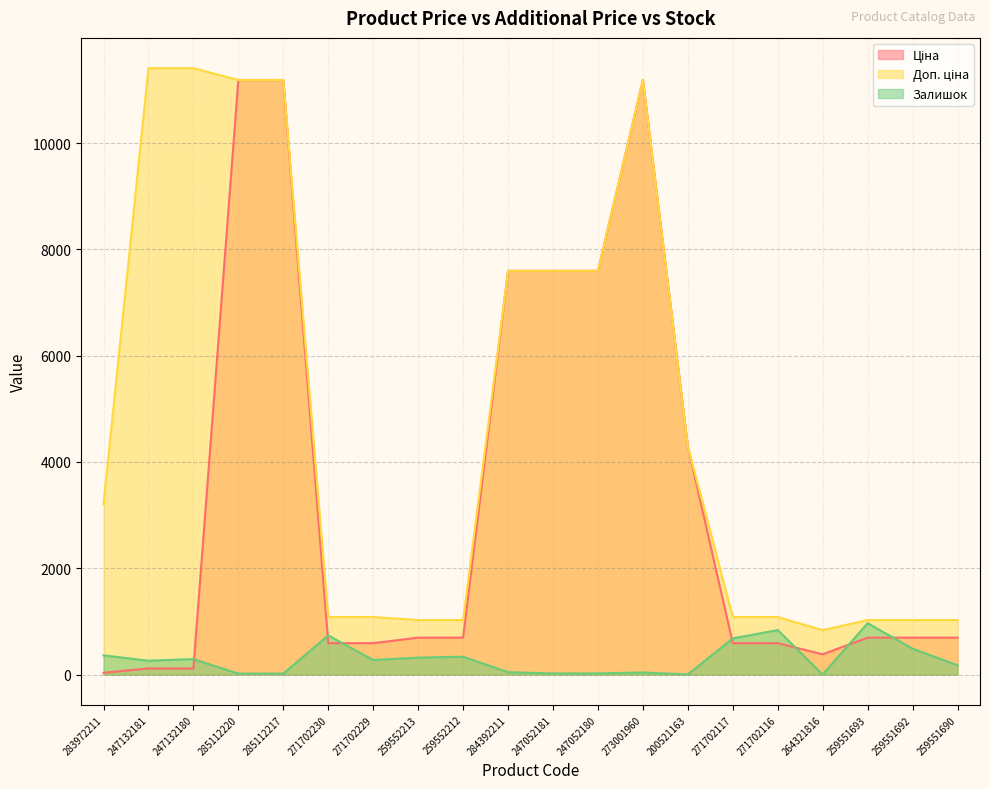

Read the Залишок value at 285112217.

17.0